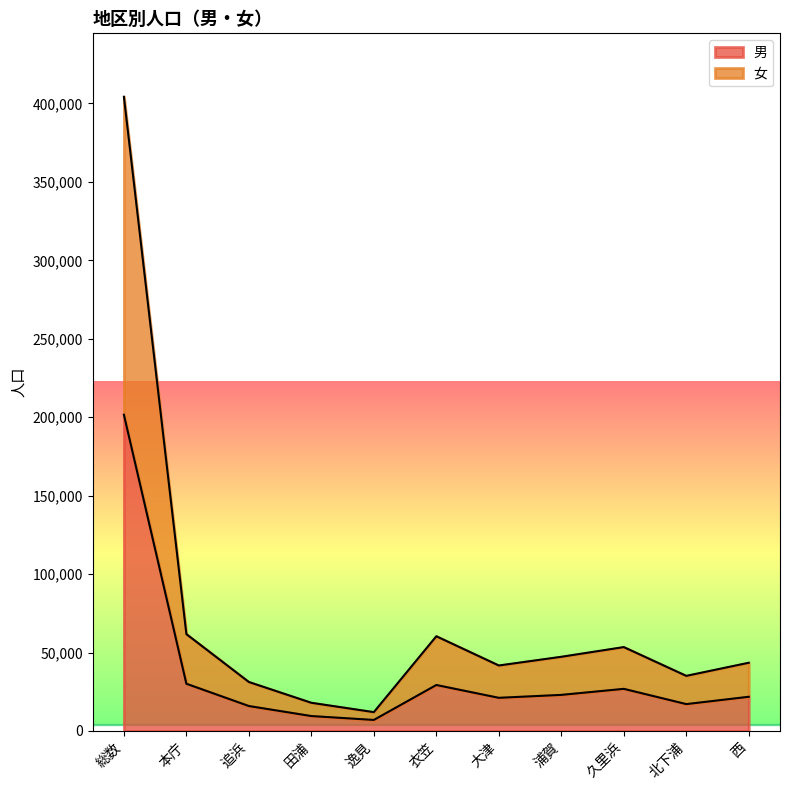

What is the label of the 3rd point from the right?

久里浜